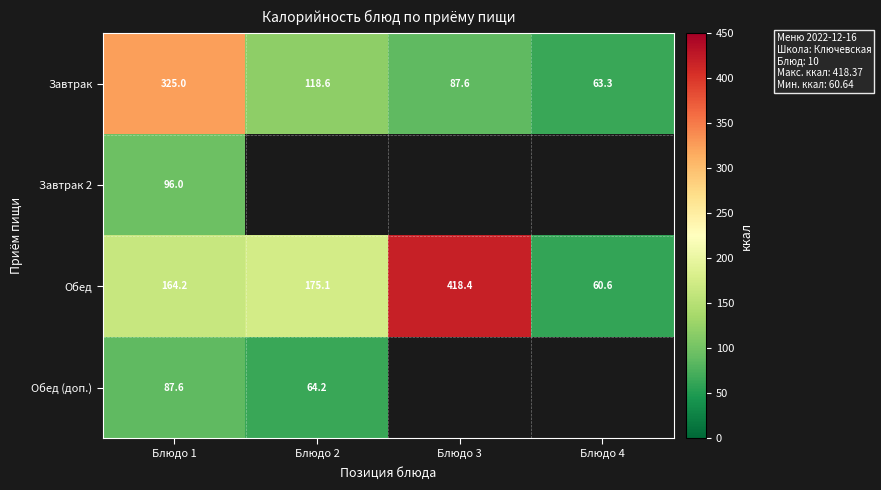

What is the total value across all series at Блюдо 1?

672.8